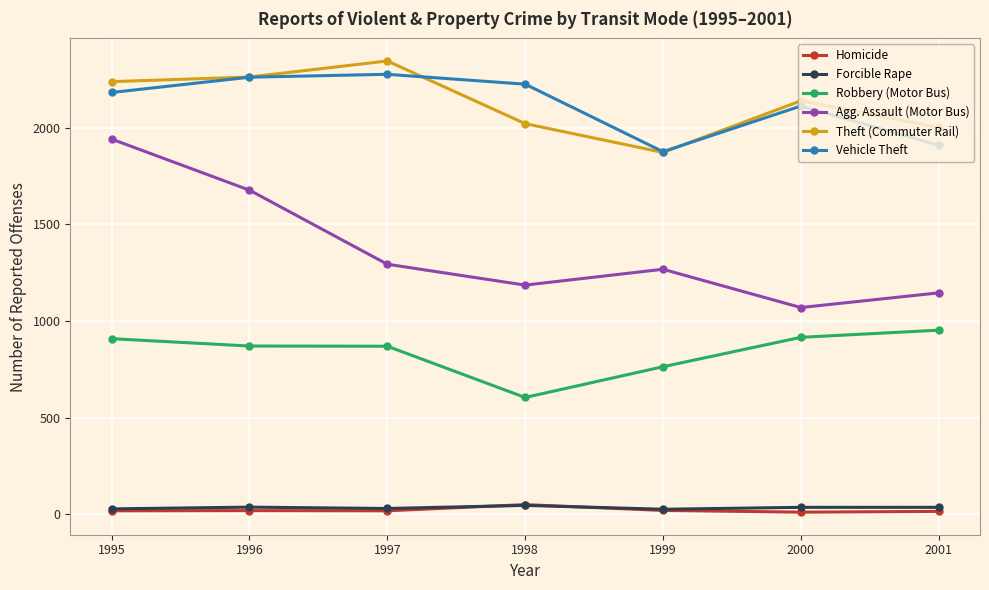

What is the spread (max minus min) of values at 1996?

2242